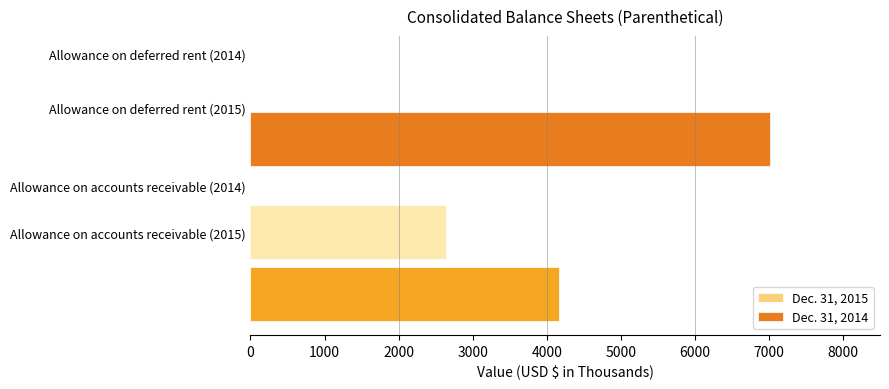

Which series has the widest spread of values?

Dec. 31, 2014